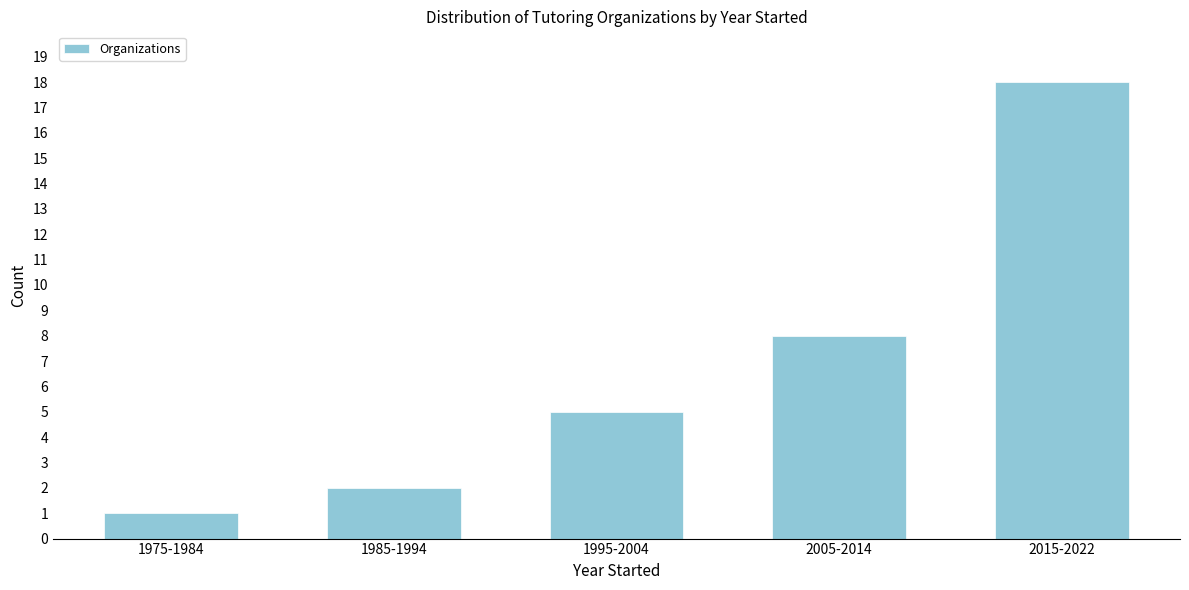

Reading left to right, extract all data points from this chart.

1	2	5	8	18